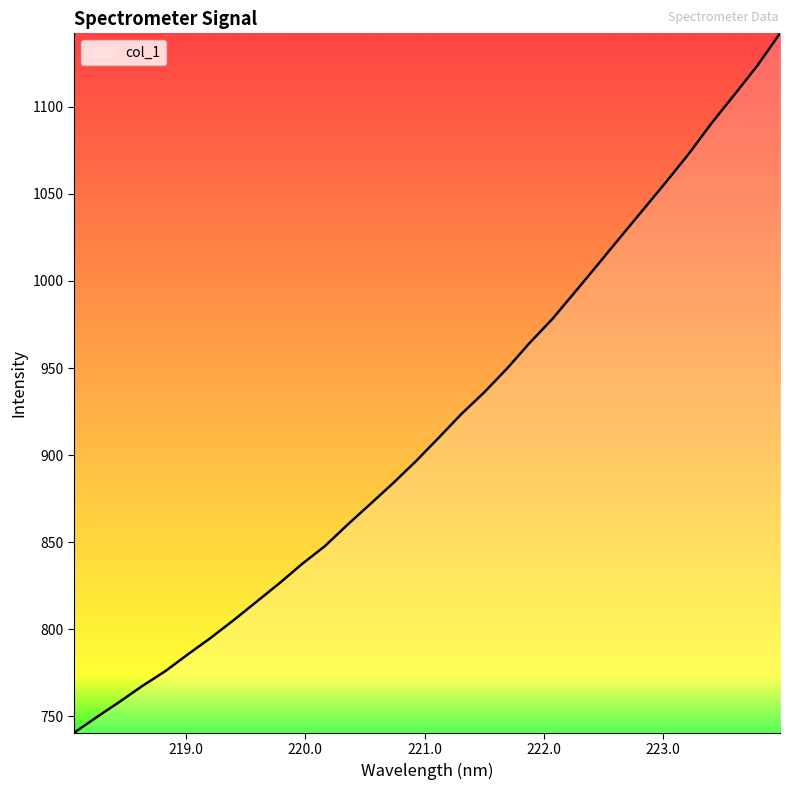

Does the chart have visible grid lines?

No